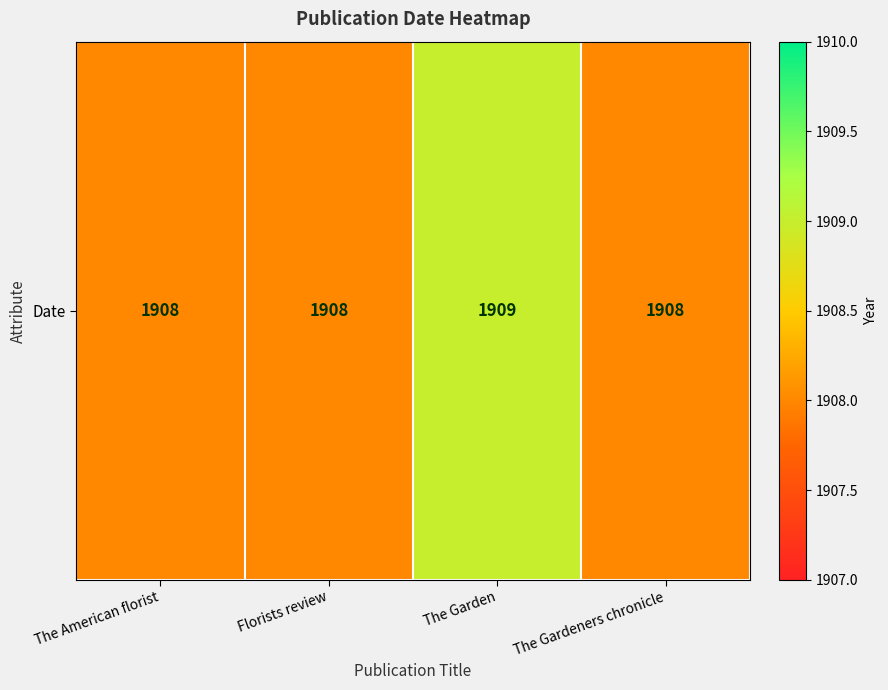

Rank the categories by value from lowest to highest.

The American florist, Florists review, The Gardeners chronicle, The Garden